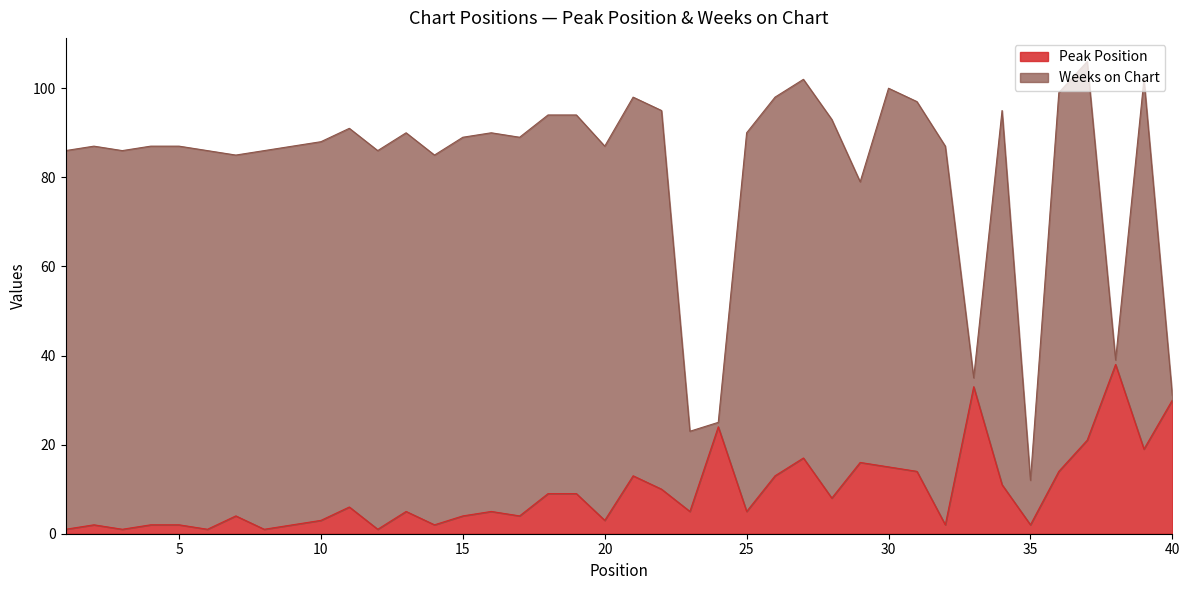

List the labels in order of value, smallest first.

1, 3, 6, 8, 12, 2, 4, 5, 9, 14, 32, 35, 10, 20, 7, 15, 17, 13, 16, 23, 25, 11, 28, 18, 19, 22, 34, 21, 26, 31, 36, 30, 29, 27, 39, 37, 24, 40, 33, 38